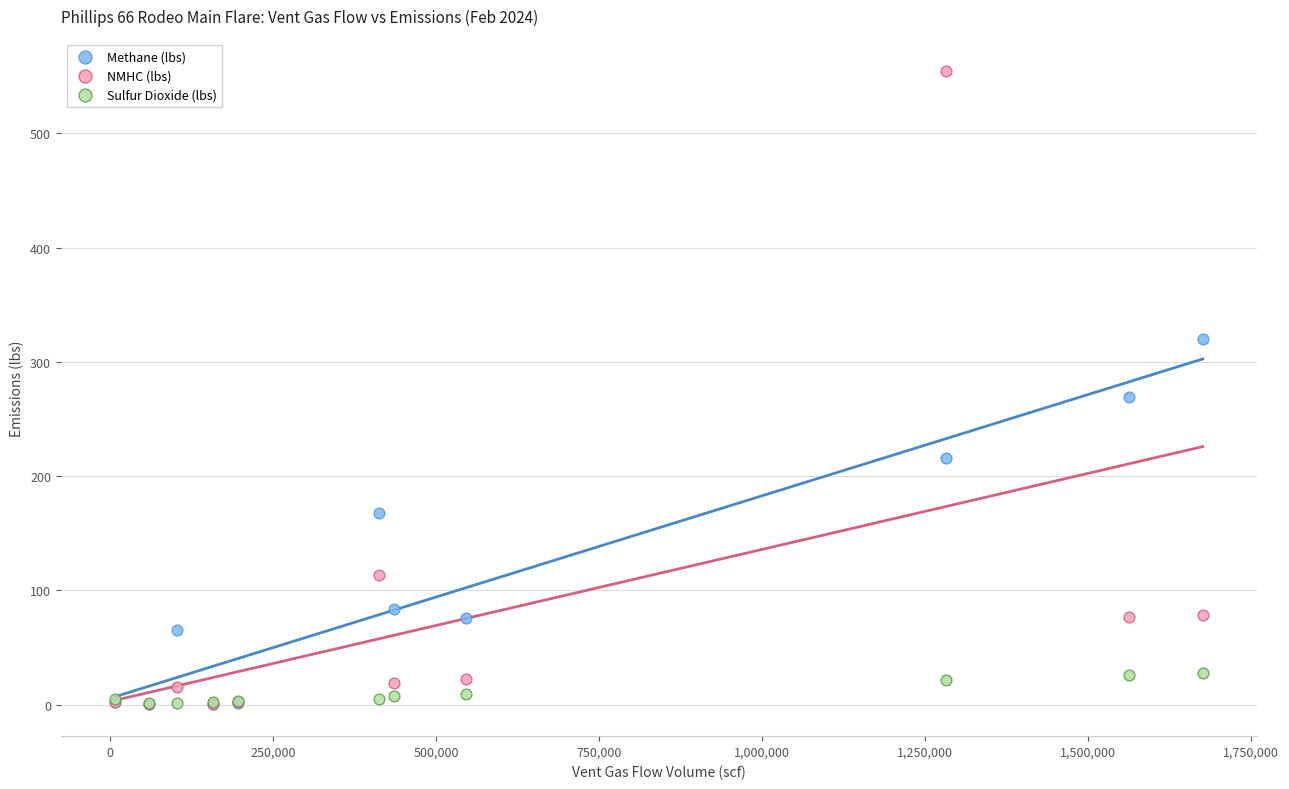

Which series has the largest Y range (max minus min)?

NMHC (lbs)